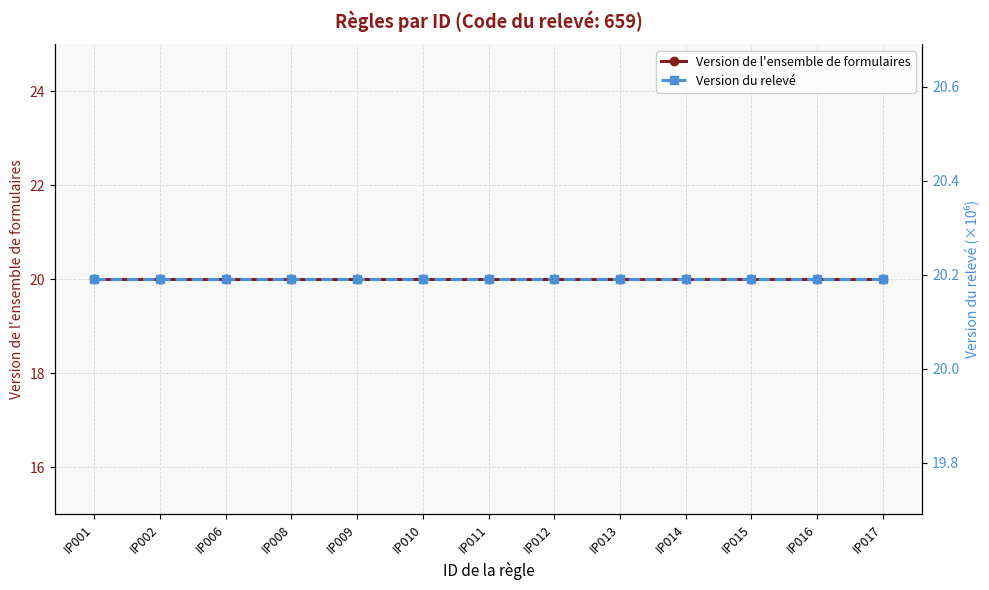

What is the difference between the highest and lowest values at IP006?

0.2